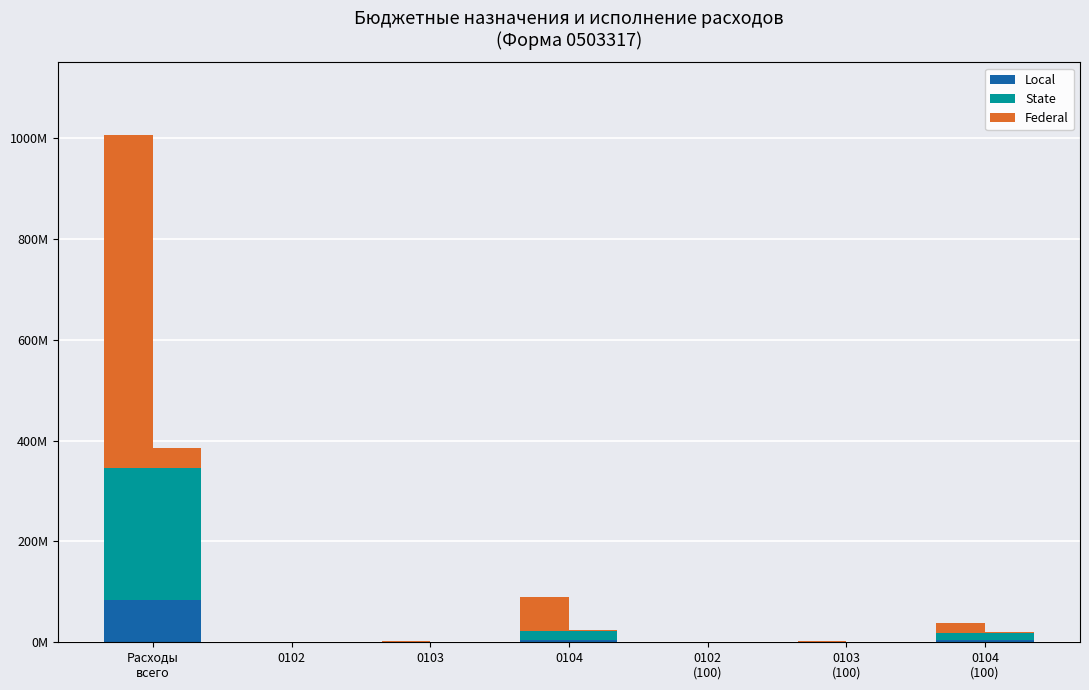

Reading right to left, what are all the values shown in this chart?

Local: 4344774.2	189739.7	151472.0	5270654.1	260748.4	151472.0	84606548.5
State: 13429302.2	586468.2	468186.2	16291112.7	805949.5	468186.2	261511149.8
Federal: 21205134.2	1001784.1	835897.8	67289132.4	1465034.1	835897.8	659964940.7